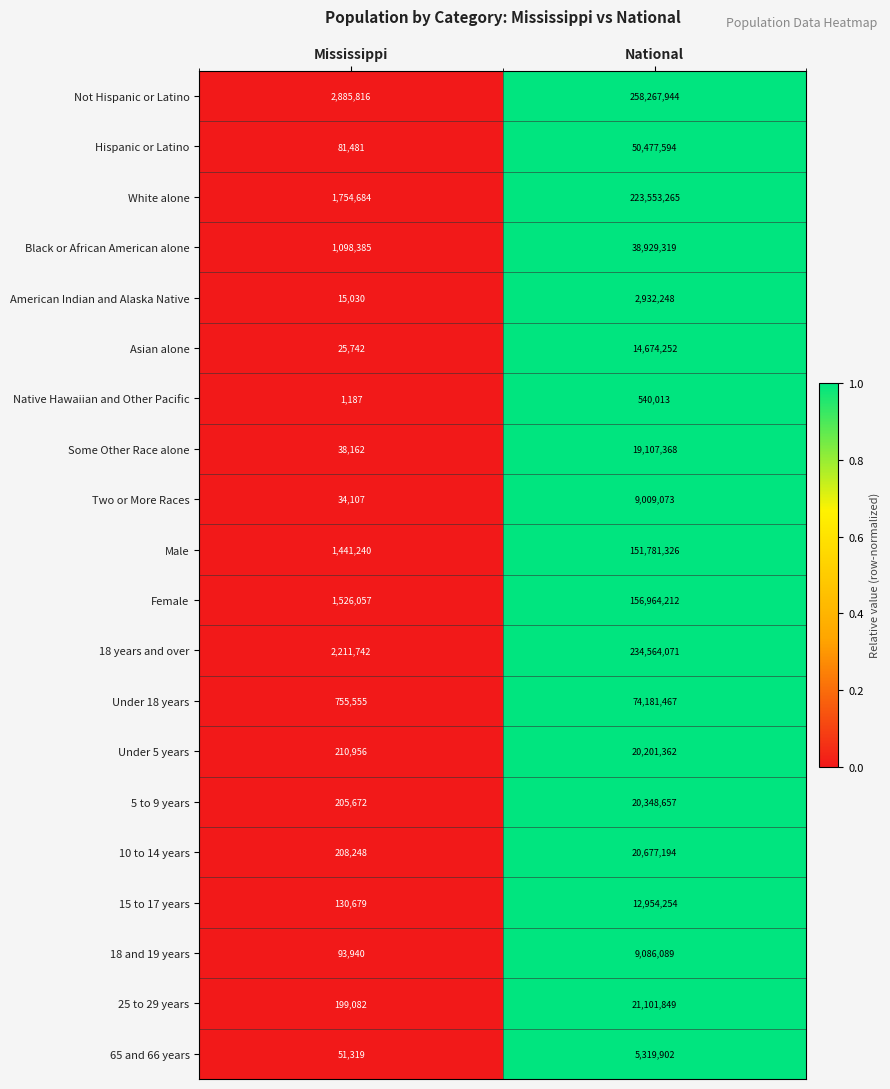

Count the number of data series in this chart.

20